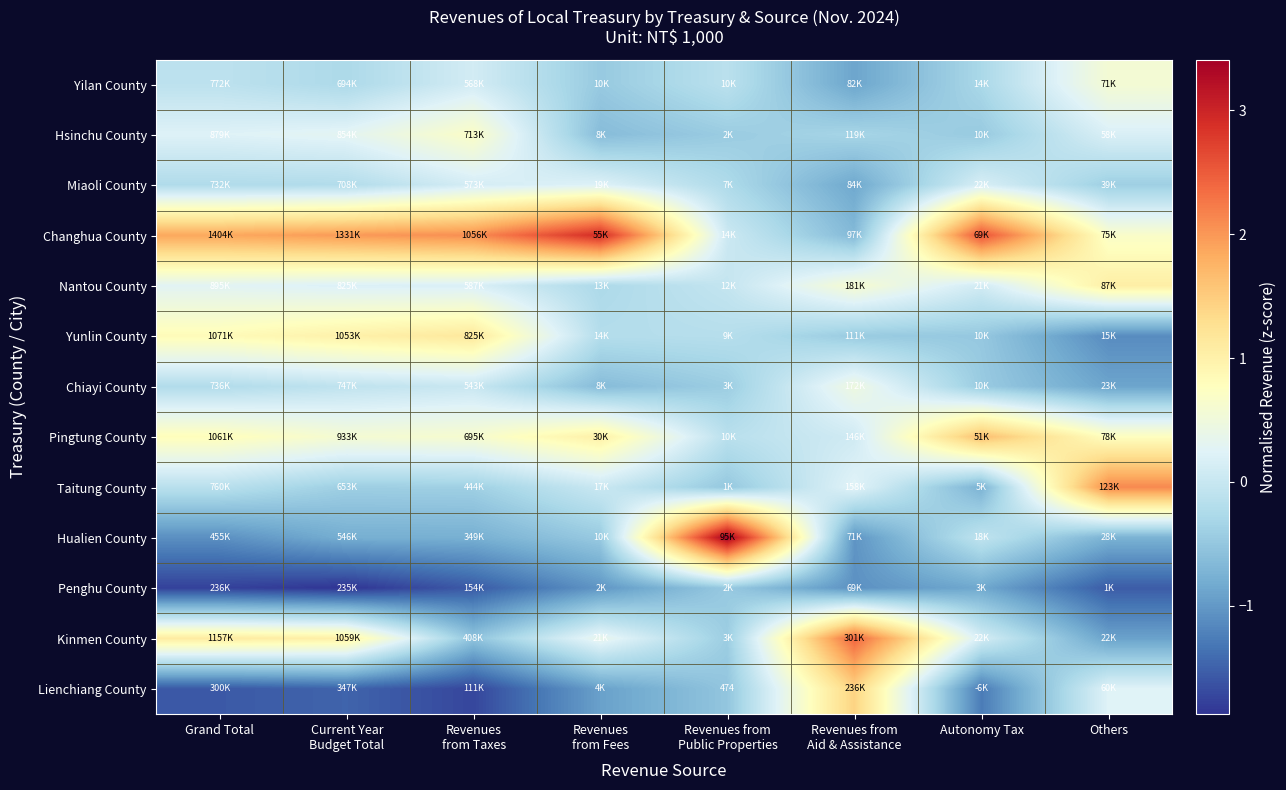

What is the sum of the Yunlin County values at Others and Revenues from Fees?

-1.3